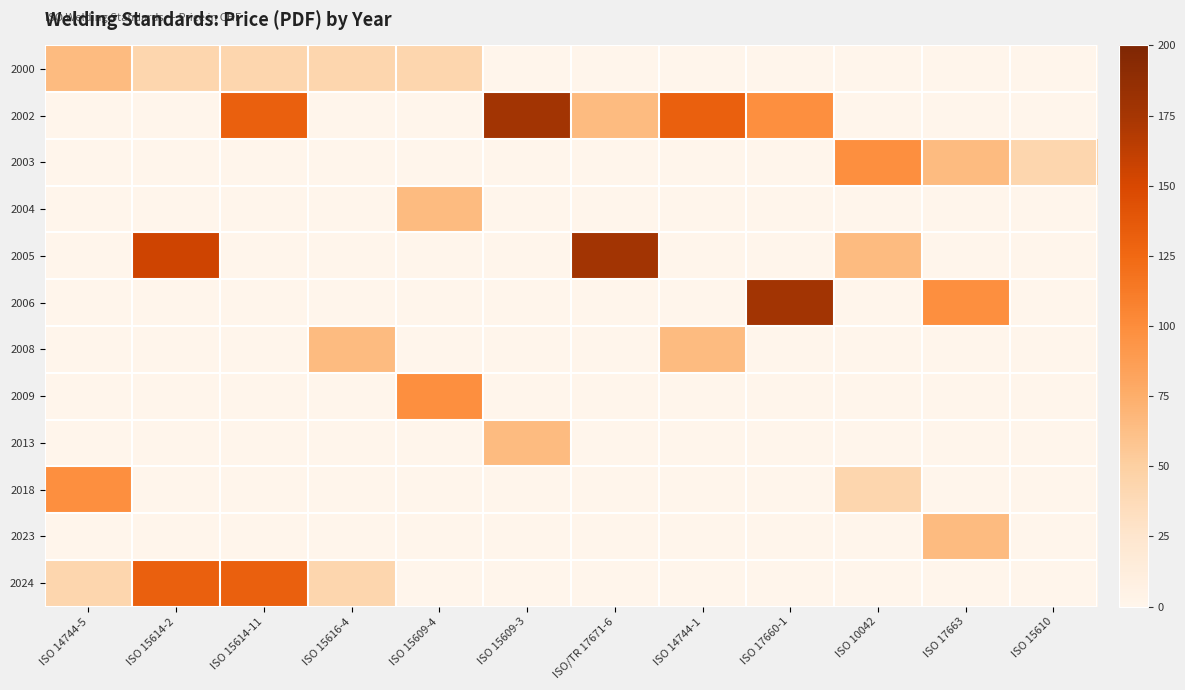

At how many categories does at least one series exceed 74?

10